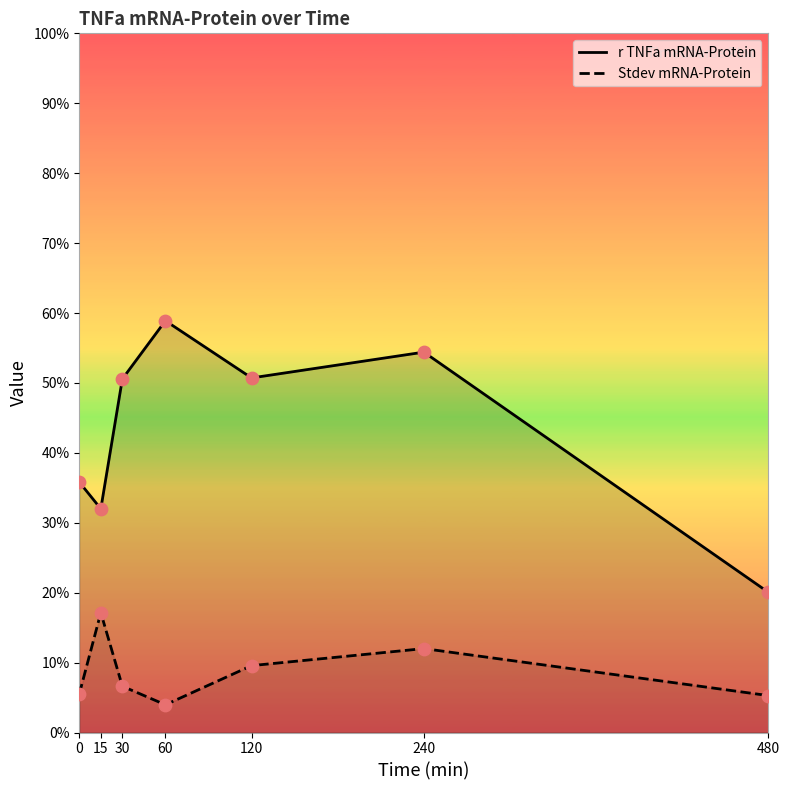

Is the value of Stdev mRNA-Protein at 240 greater than the value of r TNFa mRNA-Protein at 15?

No